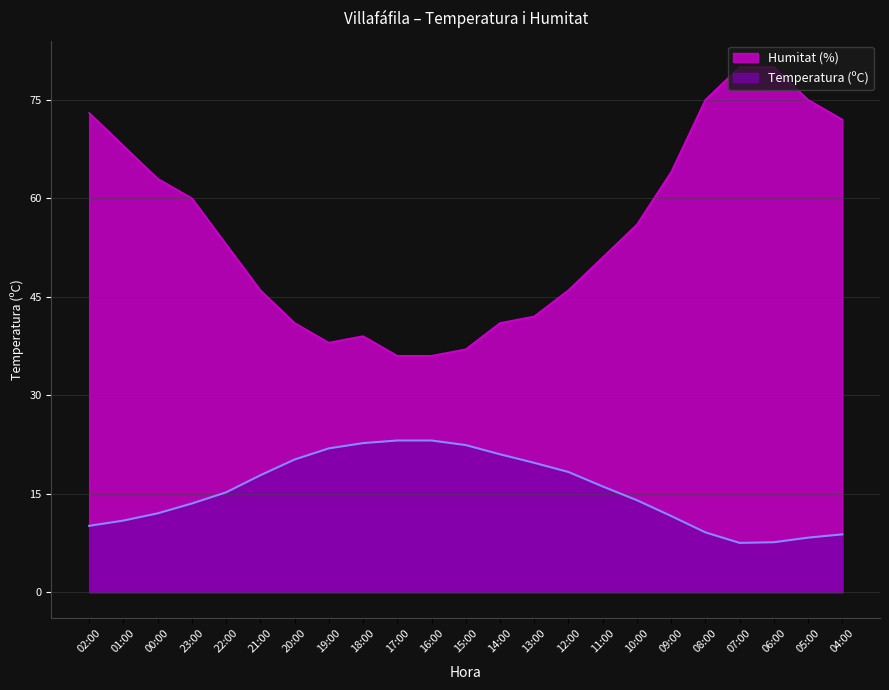

True or false: Temperatura (ºC) and Humitat (%) intersect in this chart.

False